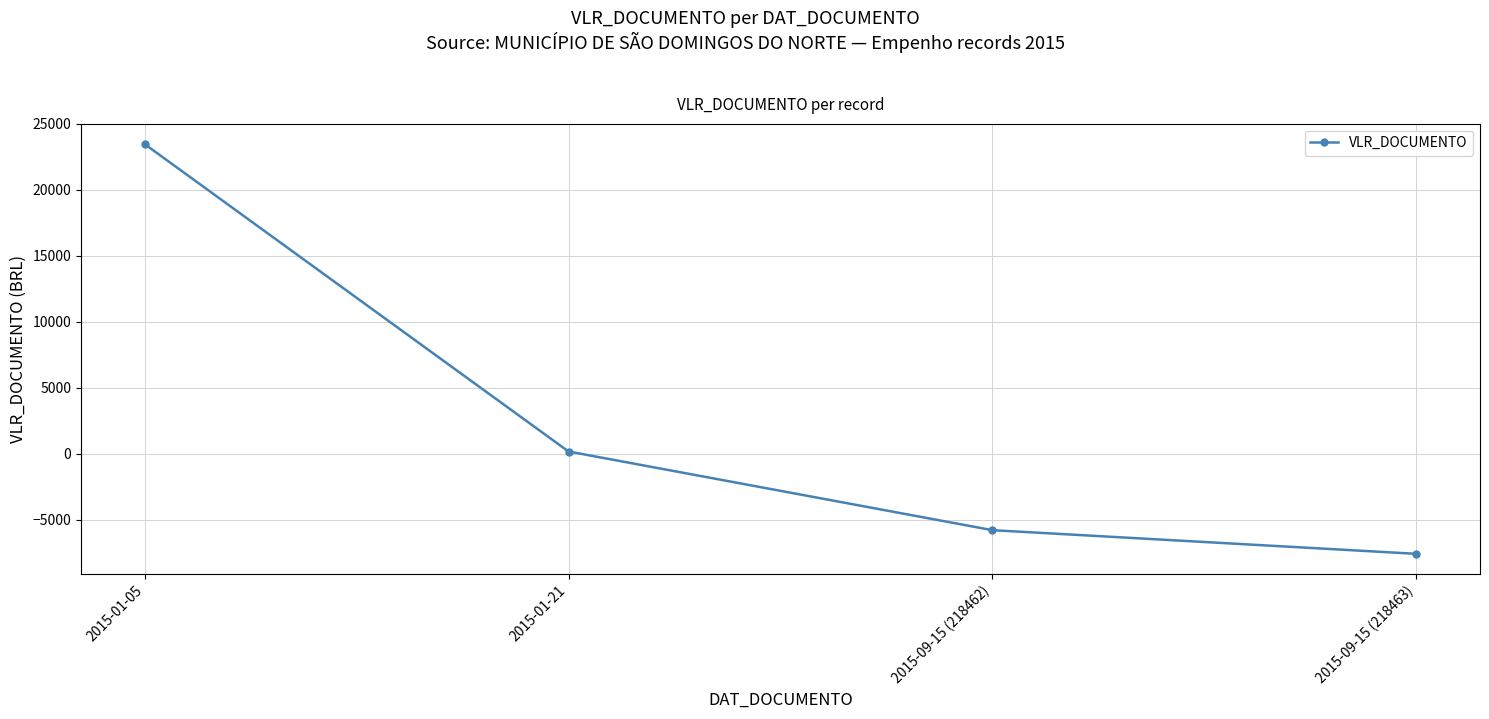

What is the label of the 1st point from the right?

2015-09-15 (218463)